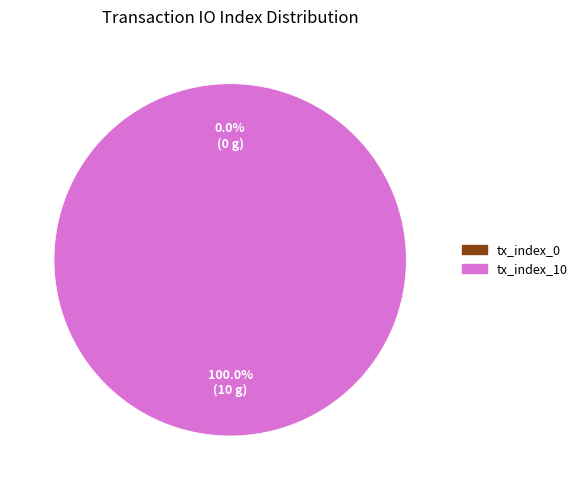

Count the number of slices in the pie.

2